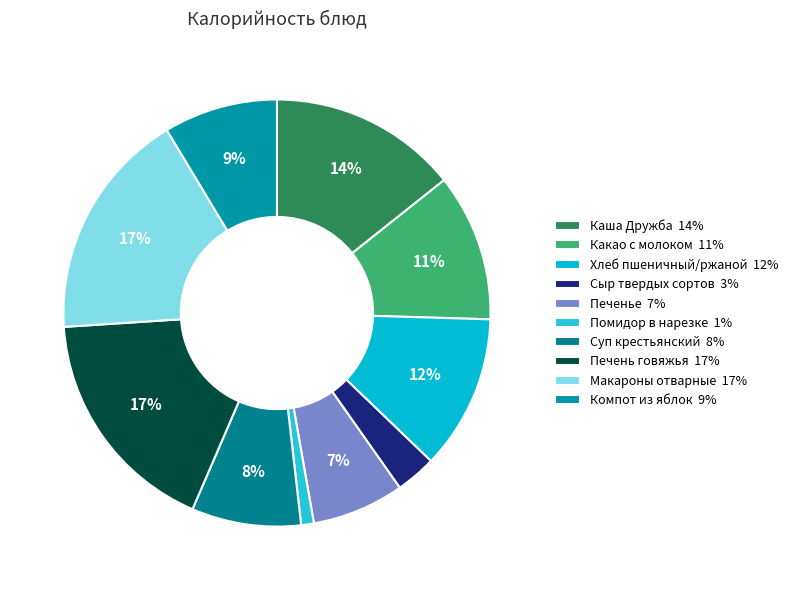

Approximately how many times larger is the value at Печенье compared to Печень говяжья?

0.4